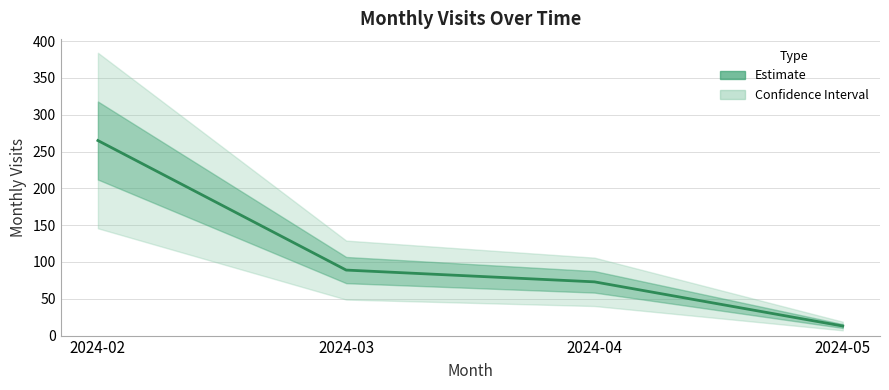

Reading left to right, extract all data points from this chart.

265	89	73	13